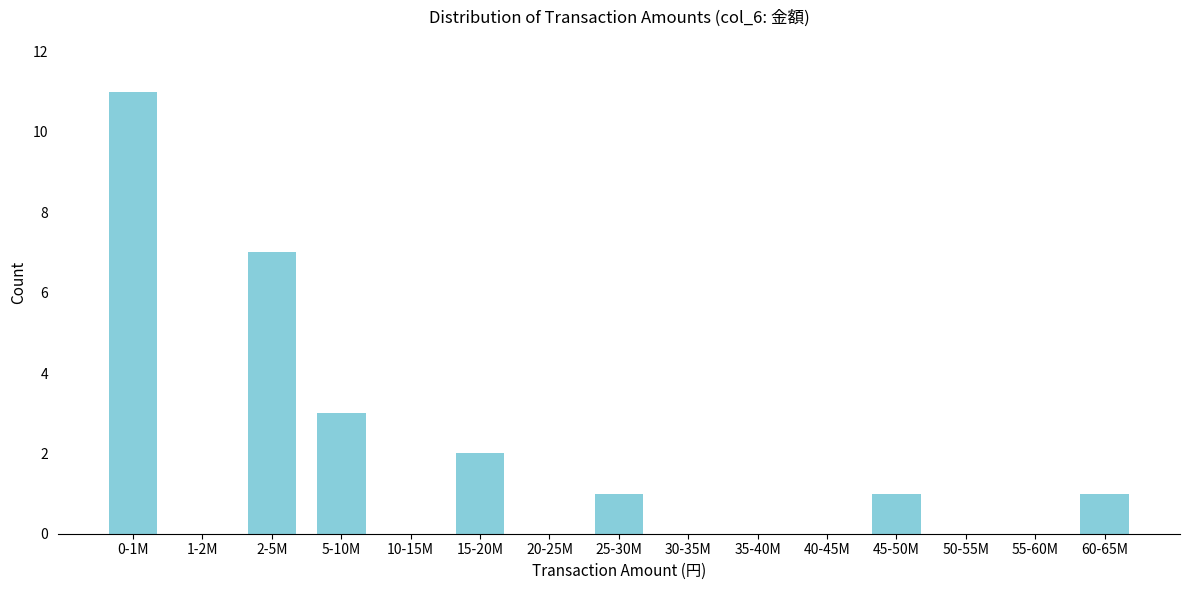

Reading right to left, what are all the values shown in this chart?

60-65M=1	55-60M=0	50-55M=0	45-50M=1	40-45M=0	35-40M=0	30-35M=0	25-30M=1	20-25M=0	15-20M=2	10-15M=0	5-10M=3	2-5M=7	1-2M=0	0-1M=11